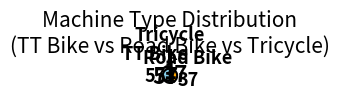

Which category accounts for the majority?

TT Bike